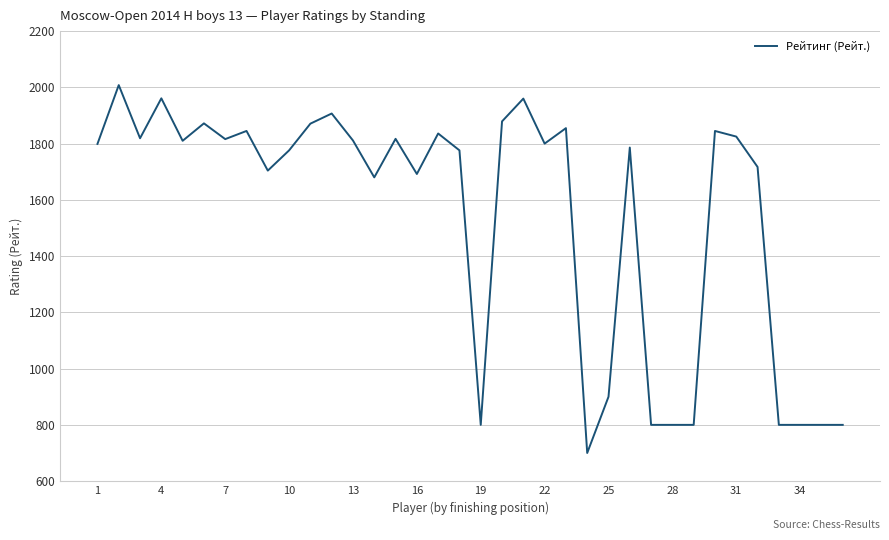

What is the difference between the maximum and minimum values?

1308